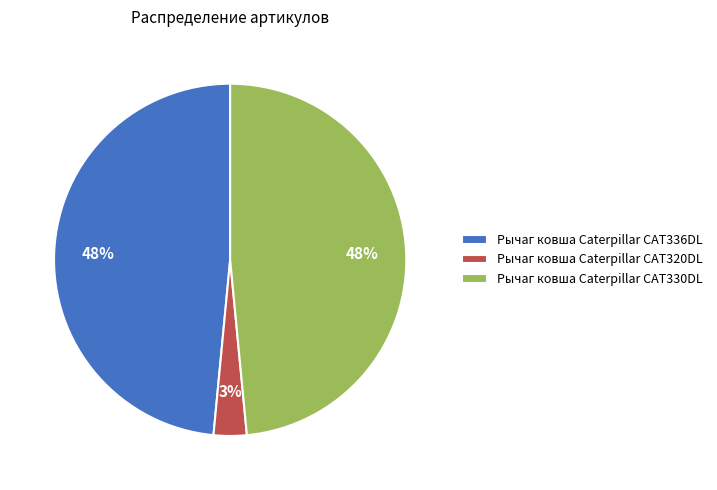

To the nearest percent, what is the difference between the largest and smallest slice percentages?

45%